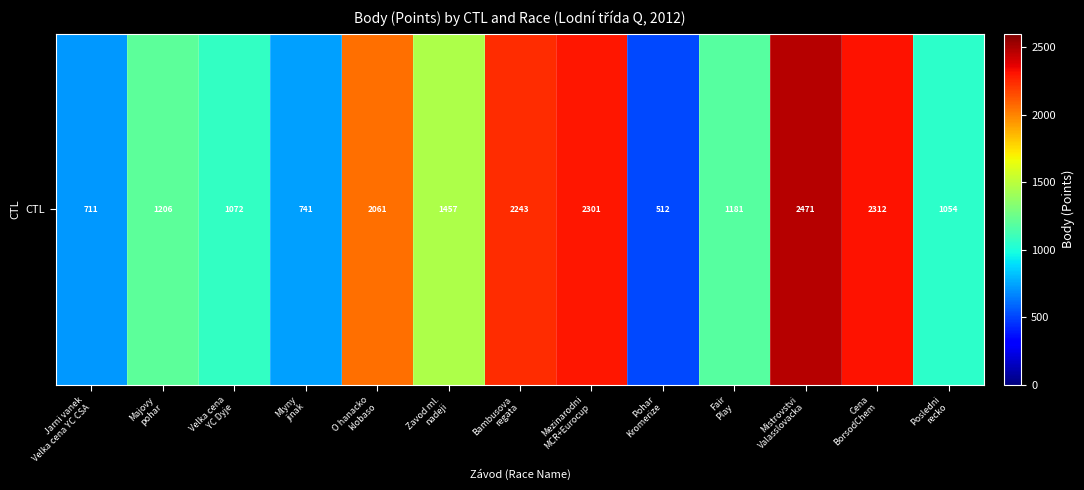

Reading left to right, what are all the values shown in this chart?

Jarni vanek
Velka cena YC CSA=711	Majovy
pohar=1206	Velka cena
YC Dyje=1072	Mlyny
jinak=741	O hanacko
klobaso=2061	Zavod ml.
nadeji=1457	Bambusova
regata=2243	Mezinarodni
MCR+Eurocup=2301	Pohar
Kromerize=512	Fair
Play=1181	Mistrovstvi
Valasslovacka=2471	Cena
BorsodChem=2312	Posledni
recko=1054